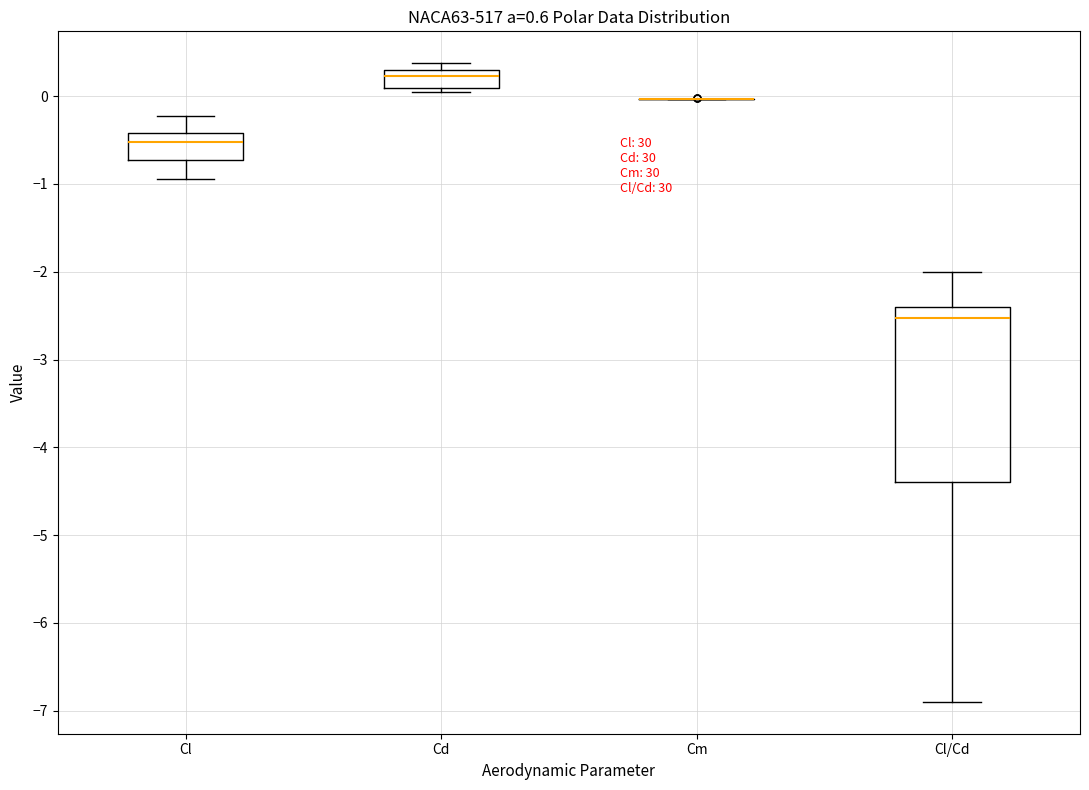

Comparing the boxes themselves (not the whiskers), which one is the tallest?

Cl/Cd